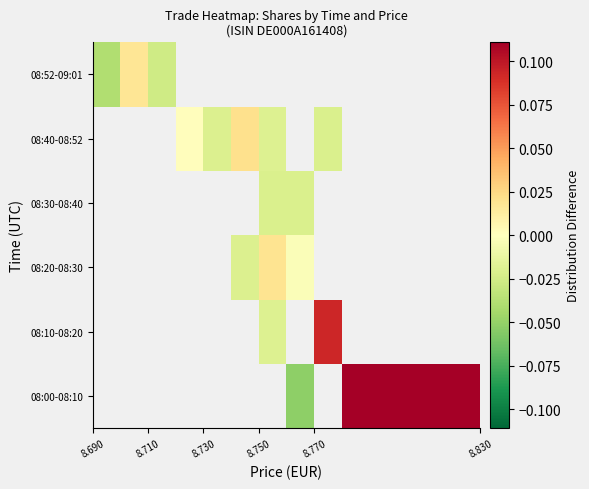

Count the number of categories in the chart.

10